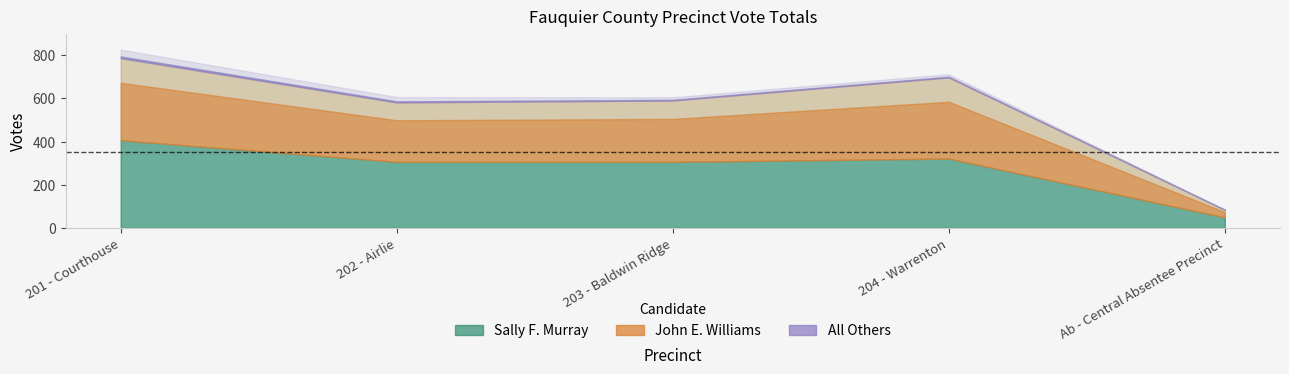

What is the label of the 1st point from the right?

Ab - Central Absentee Precinct